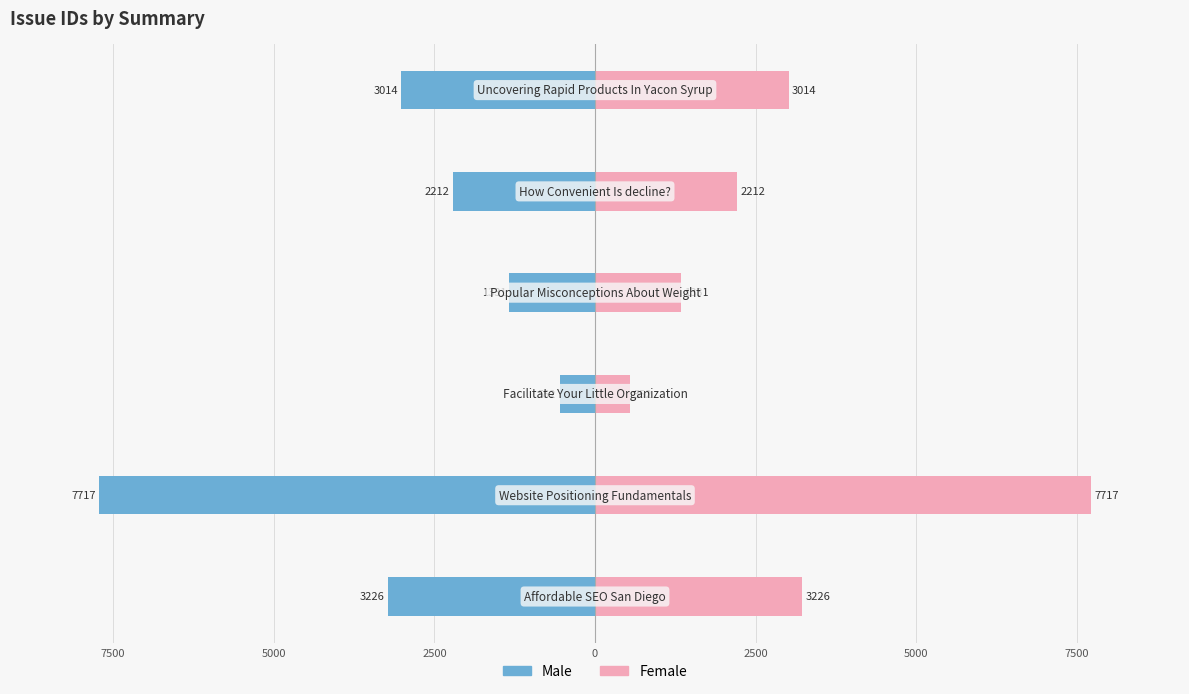

Is it true that Male equals -1331 at 2500?

True